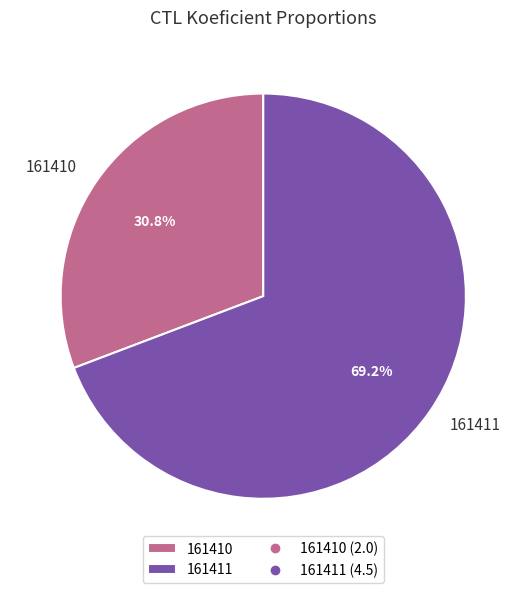

Rank the categories by value from highest to lowest.

161411, 161410